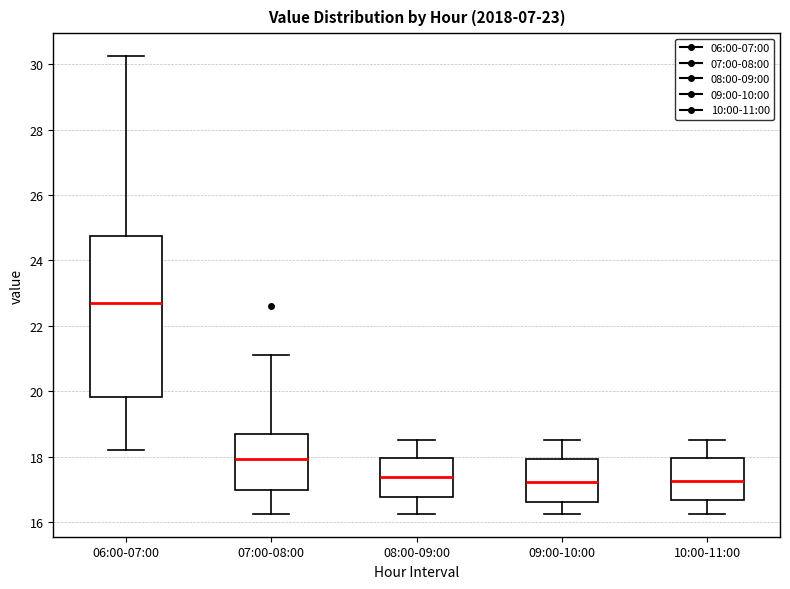

Which box's median line is the highest?

06:00-07:00